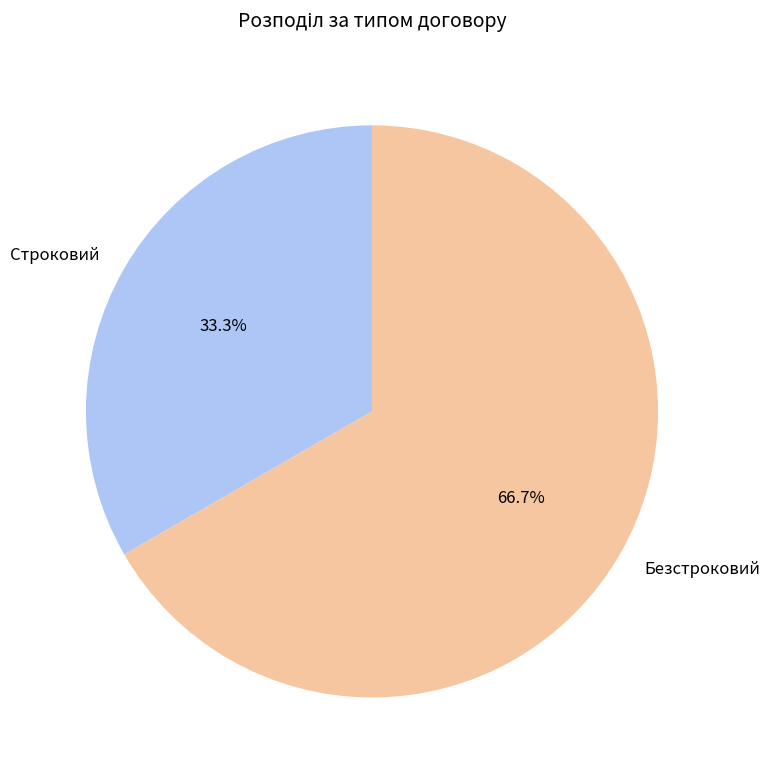

To the nearest percent, what percentage of the pie is Строковий?

33%